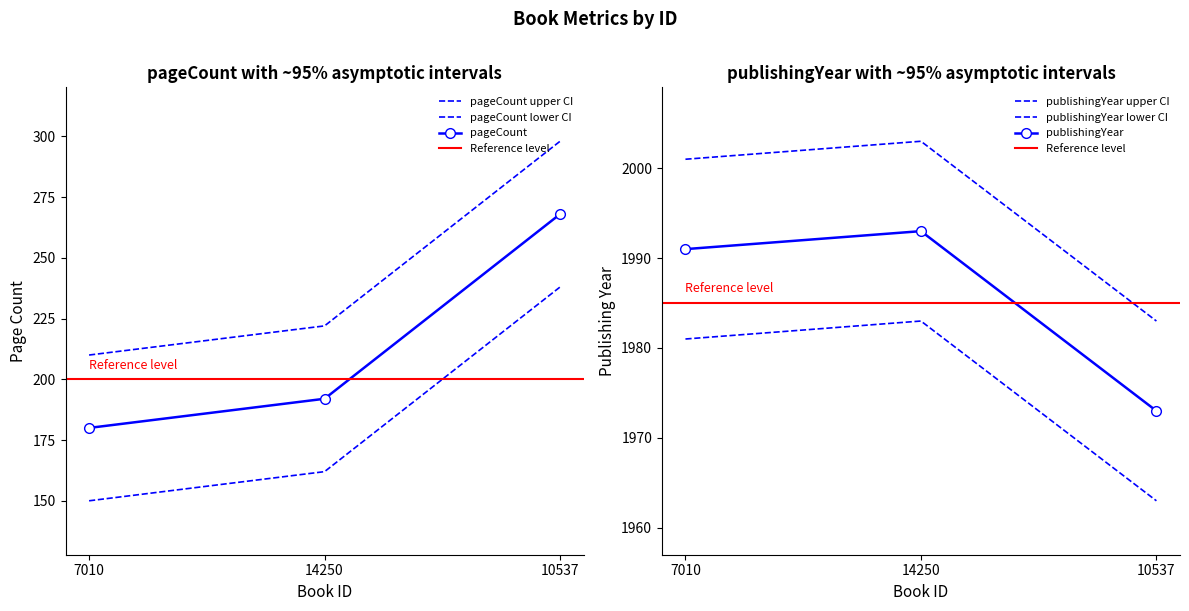

Which has a higher value, 14250 or 7010?

14250